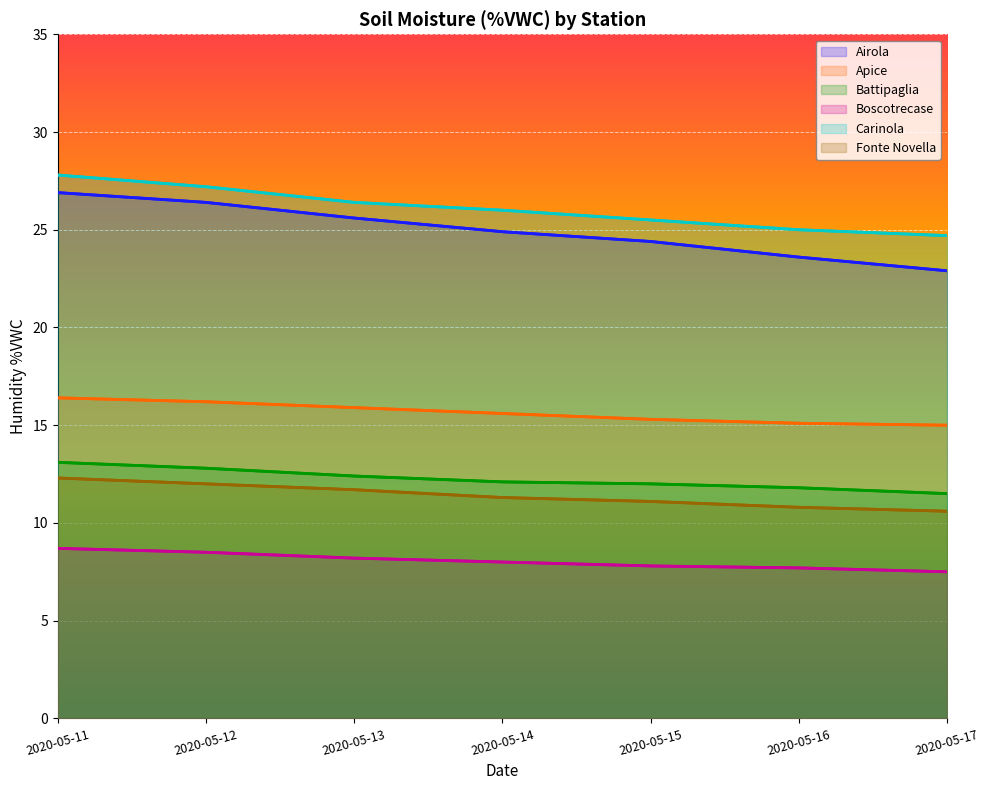

What is the smallest value displayed?

7.5